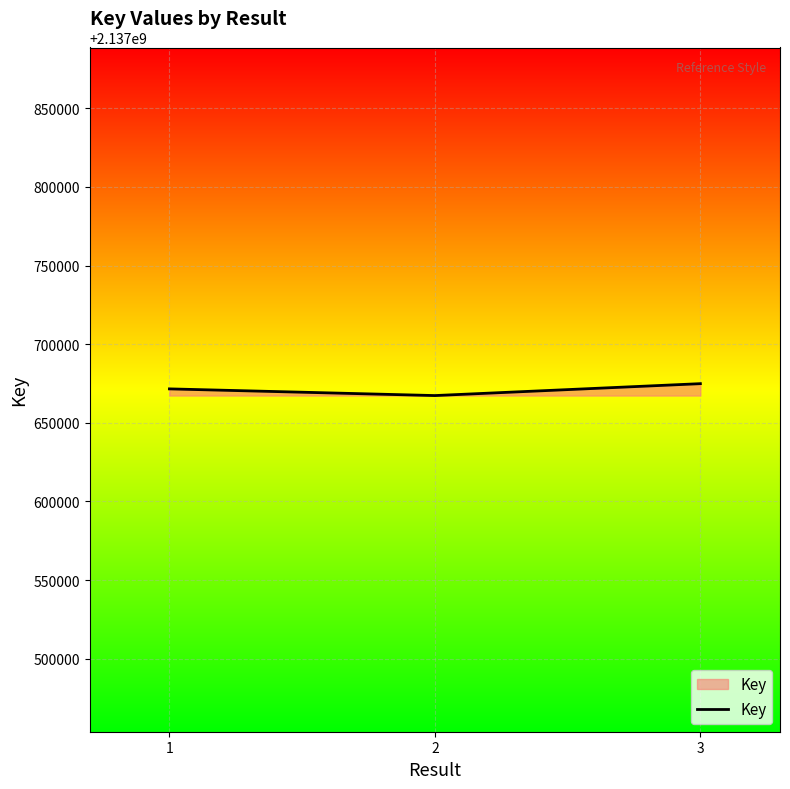

What is the change in value from 2 to 3?

+7570